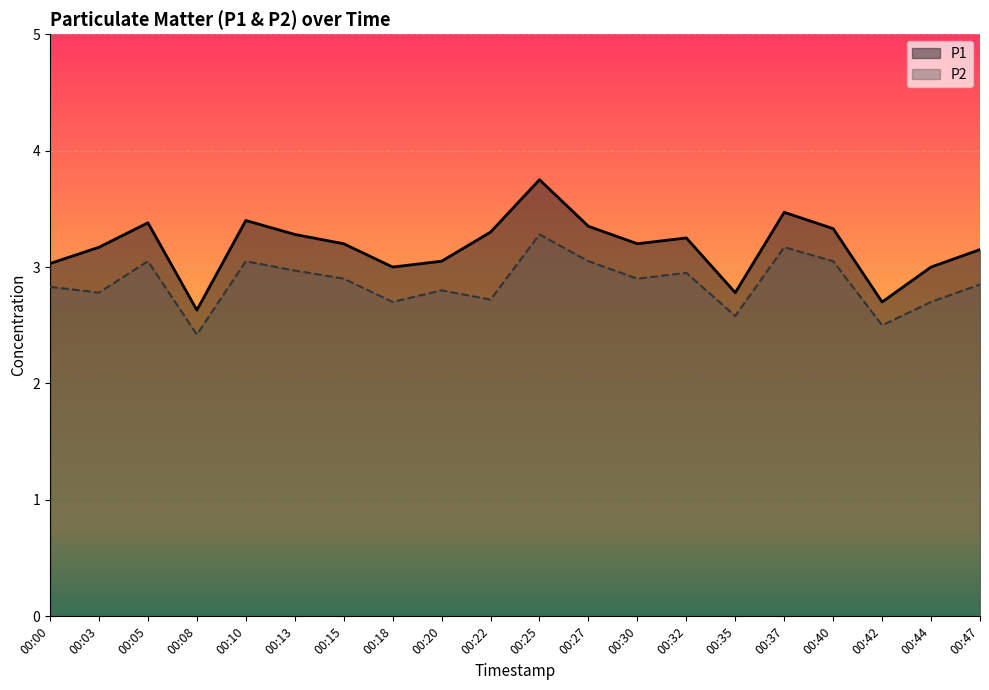

Which series has the widest spread of values?

P1